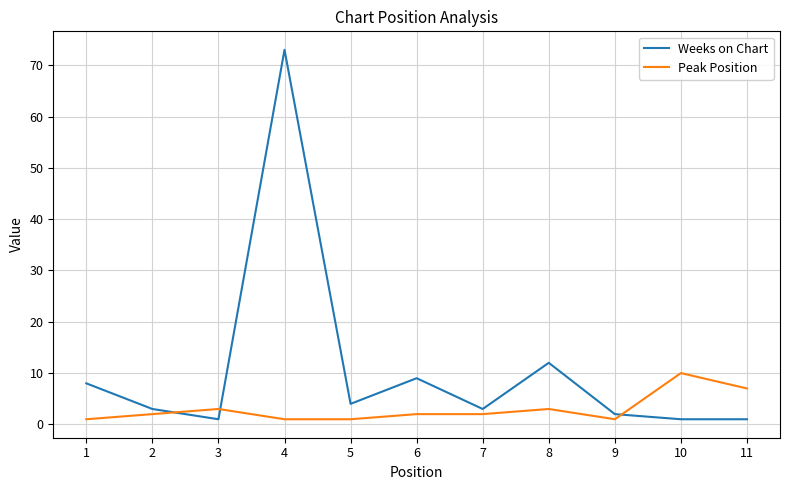

True or false: Peak Position has more than 0 points higher than both neighbors.

True